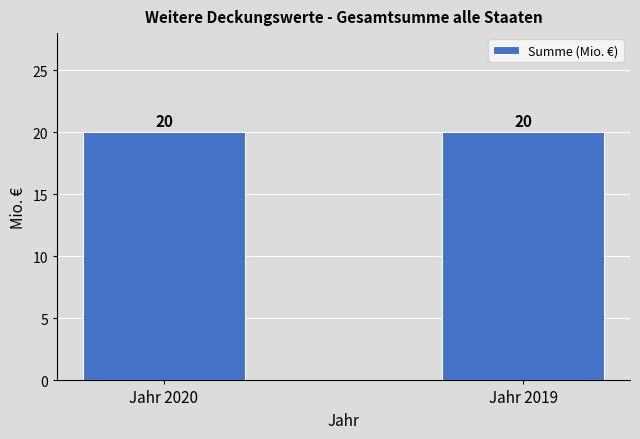

List the labels in order of davon gedeckte Schuldverschreibungen (Mio. €) value, largest first.

Jahr 2020, Jahr 2019